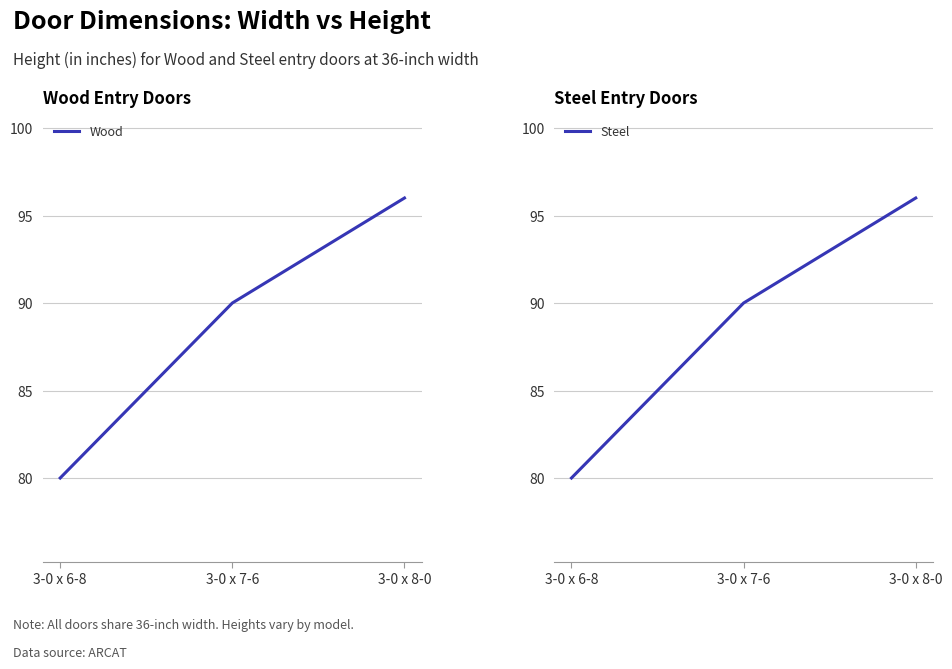

At which label does Steel first exceed 90?

3-0 x 8-0